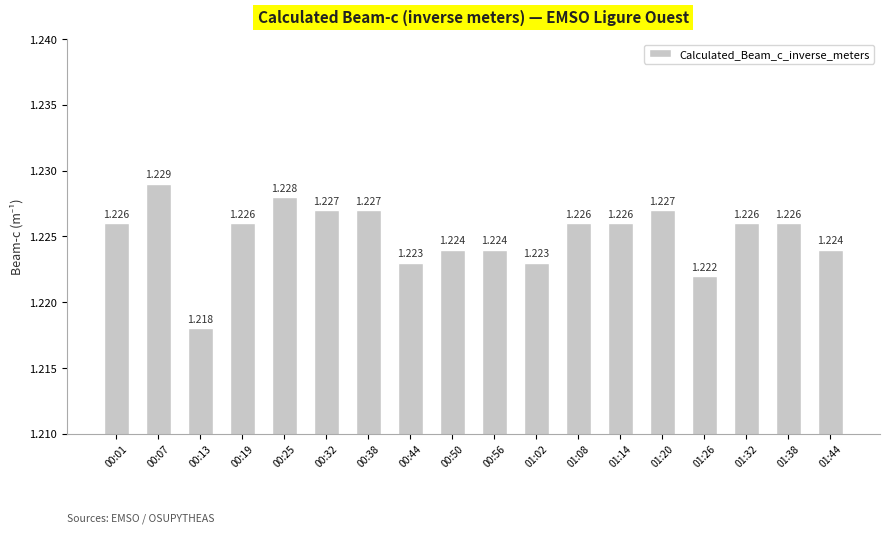

What position from the right is 00:01?

18